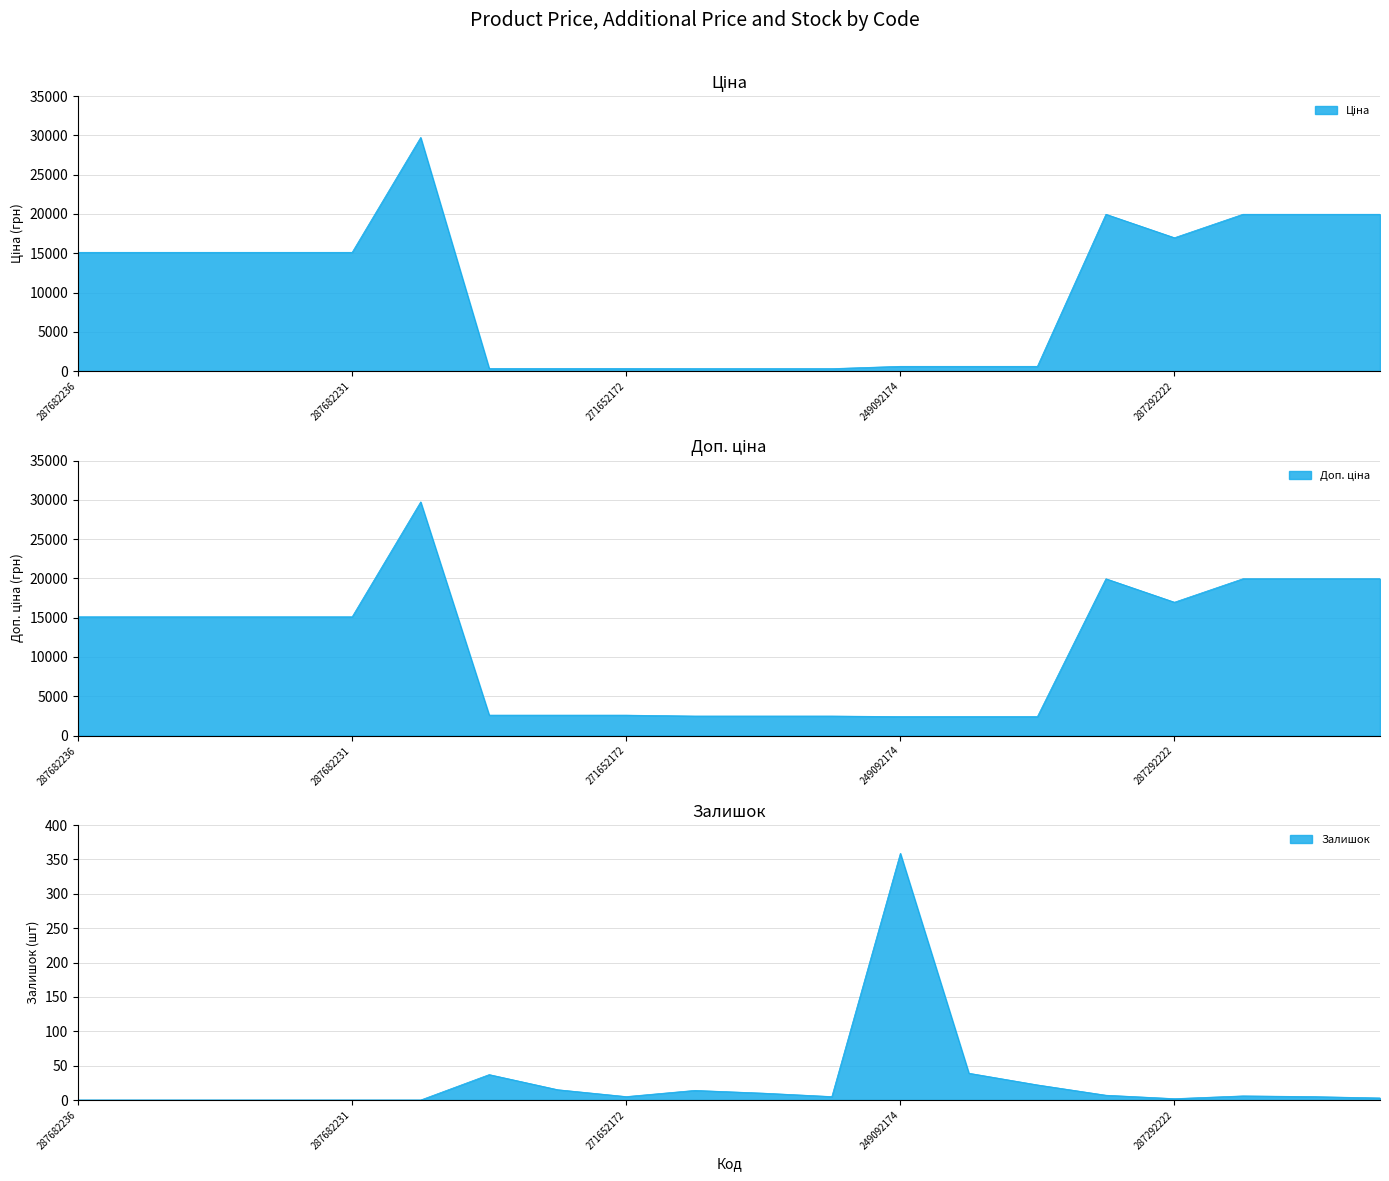

True or false: Ціна and Залишок intersect in this chart.

False